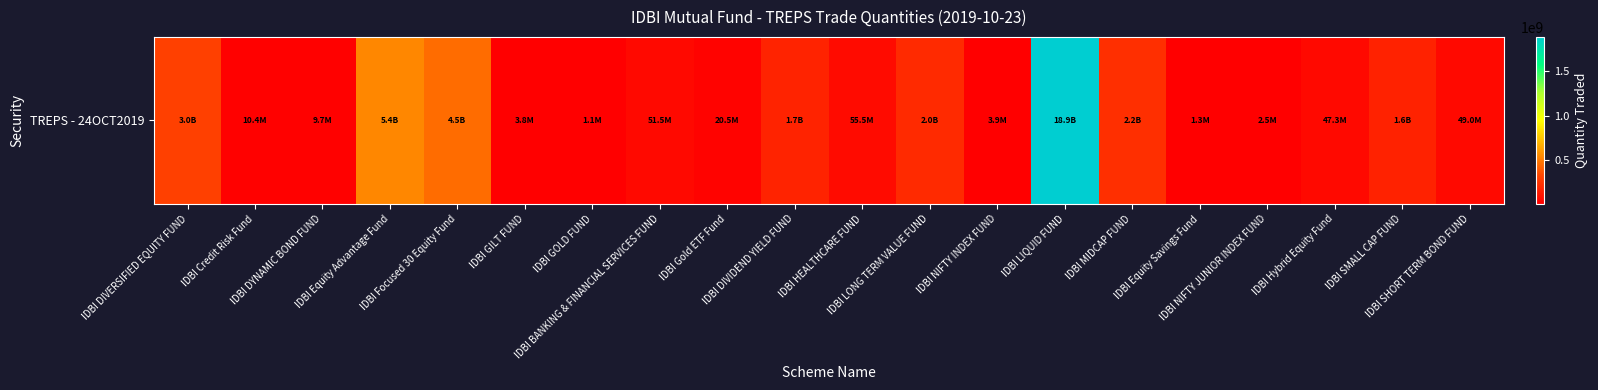

What is the difference between the maximum and second lowest values?

1887889905